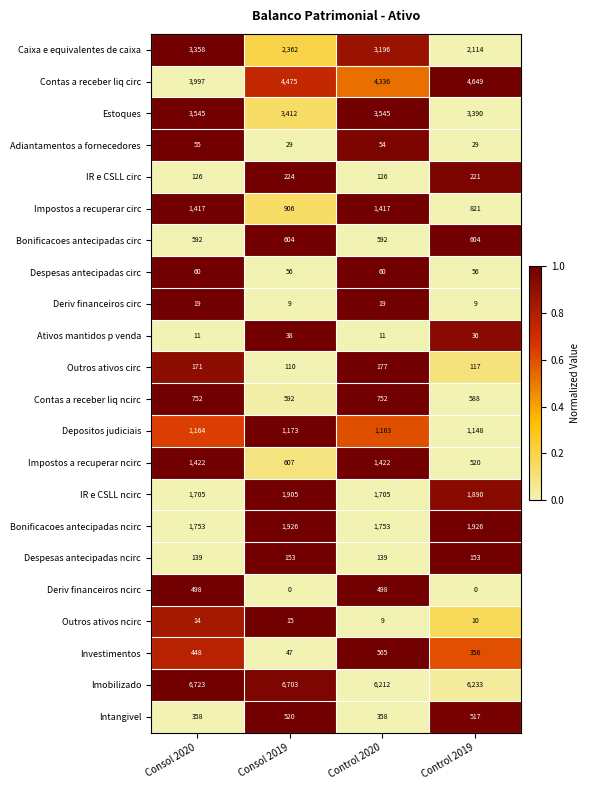

Which series has the largest total across all categories?

Imobilizado